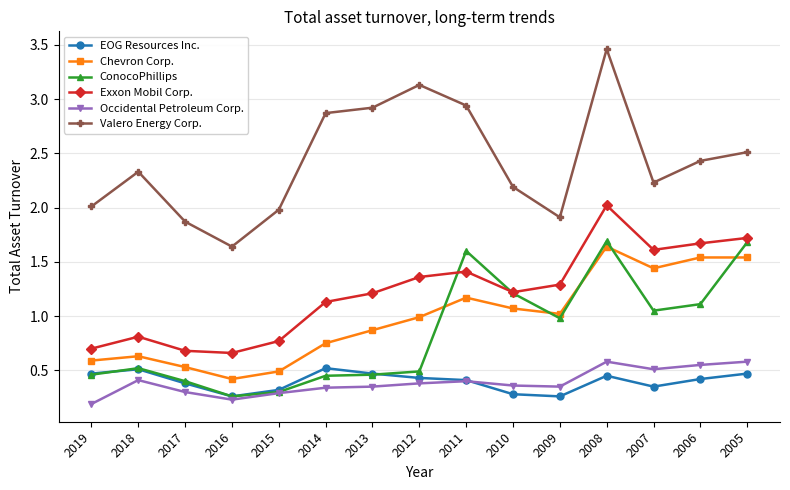

Rank the series by their maximum value, from lowest to highest.

EOG Resources Inc., Occidental Petroleum Corp., Chevron Corp., ConocoPhillips, Exxon Mobil Corp., Valero Energy Corp.